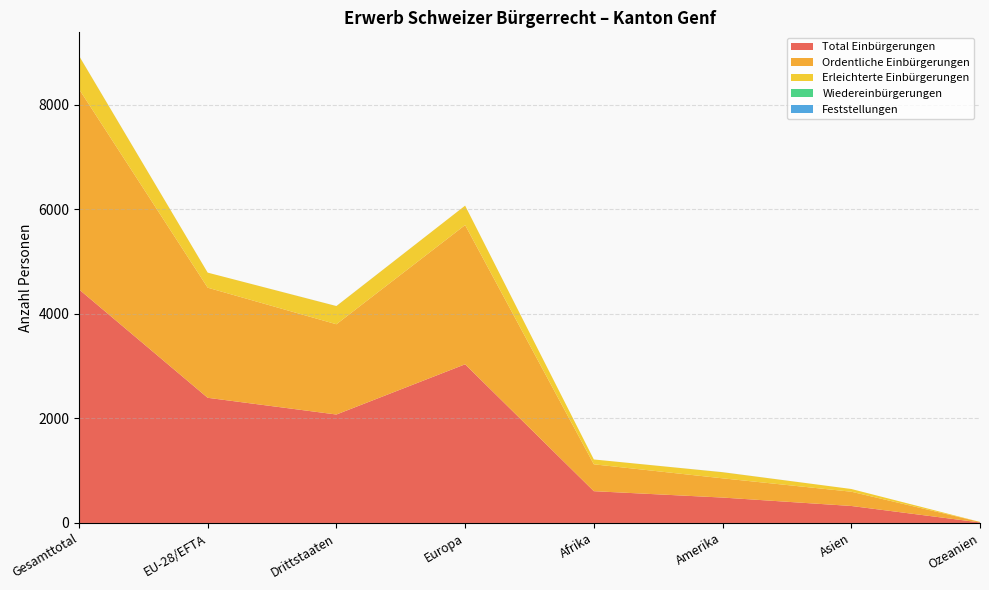

Reading right to left, transcribe all the data shown in this chart.

Total Einbürgerungen: Ozeanien=10	Asien=325	Amerika=486	Afrika=608	Europa=3036	Drittstaaten=2075	EU-28/EFTA=2395	Gesamttotal=4470
Ordentliche Einbürgerungen: Ozeanien=9	Asien=273	Amerika=368	Afrika=514	Europa=2664	Drittstaaten=1727	EU-28/EFTA=2107	Gesamttotal=3834
Erleichterte Einbürgerungen: Ozeanien=1	Asien=52	Amerika=117	Afrika=93	Europa=372	Drittstaaten=348	EU-28/EFTA=288	Gesamttotal=636
Wiedereinbürgerungen: Ozeanien=0	Asien=0	Amerika=0	Afrika=0	Europa=0	Drittstaaten=0	EU-28/EFTA=0	Gesamttotal=0
Feststellungen: Ozeanien=0	Asien=0	Amerika=1	Afrika=0	Europa=0	Drittstaaten=1	EU-28/EFTA=0	Gesamttotal=1